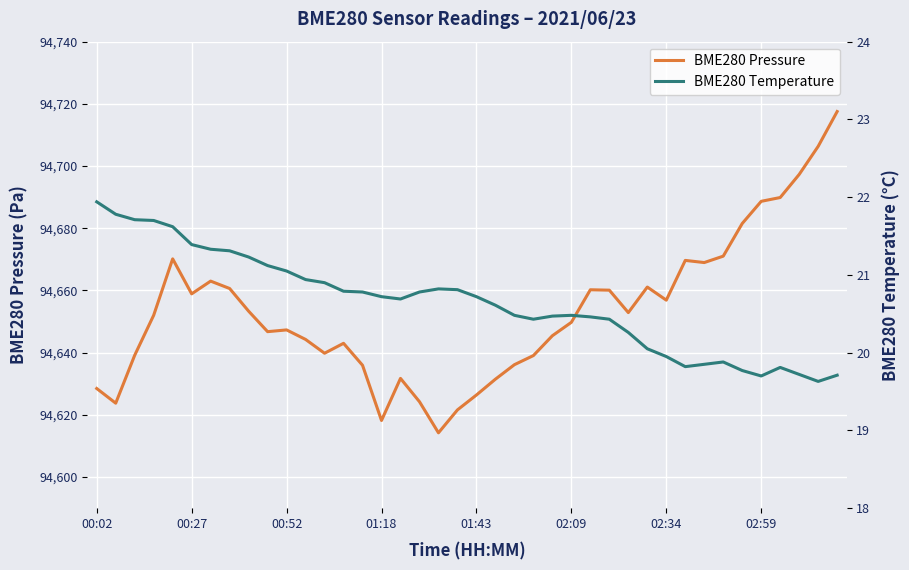

True or false: BME280 Temperature has a value of 8.8 at 31.

False